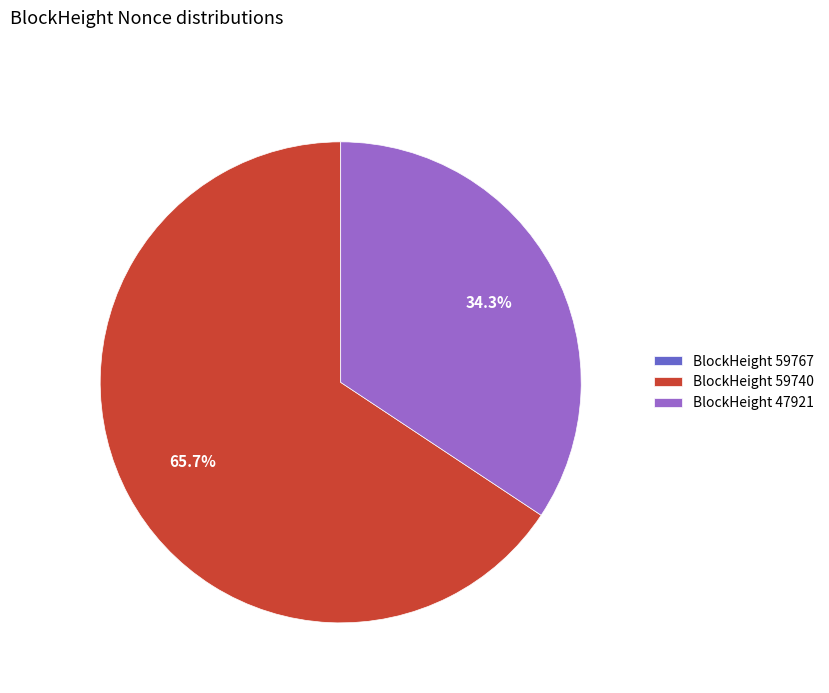

What is the largest slice in the pie chart?

BlockHeight 59740